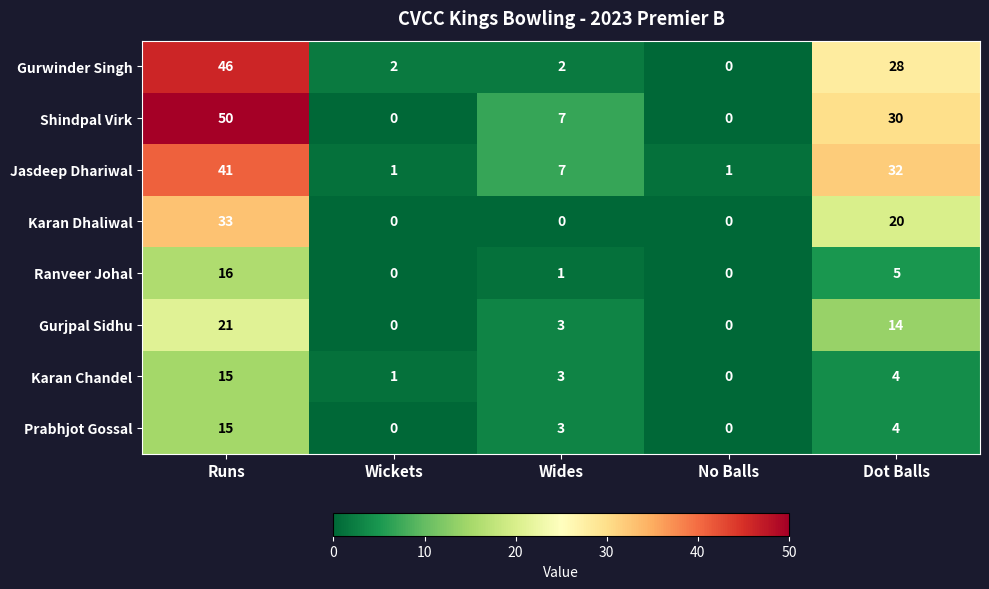

What is the sum of the Prabhjot Gossal values at Runs and Dot Balls?

19